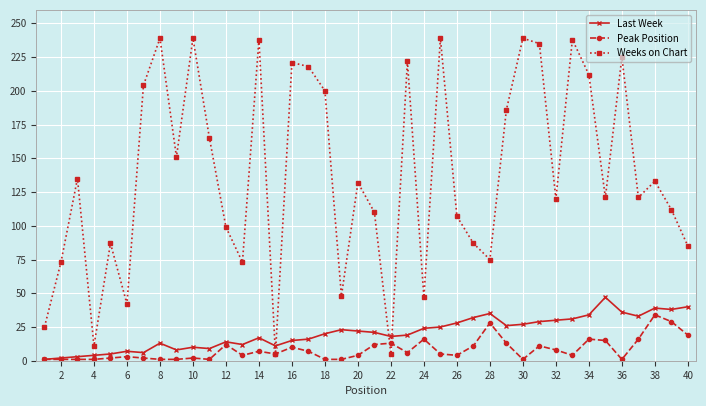

True or false: Last Week has more than 2 interior local peaks.

True